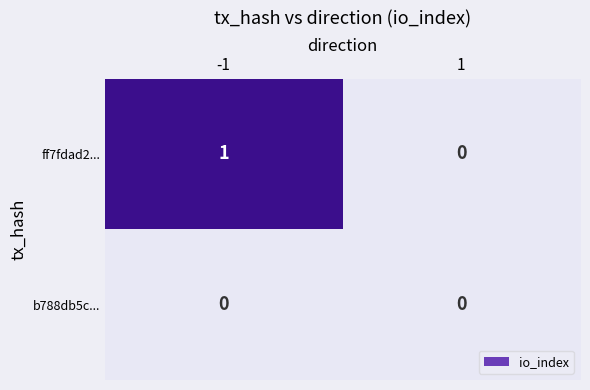

At -1, list the series in order from smallest to largest.

b788db5c..., ff7fdad2...